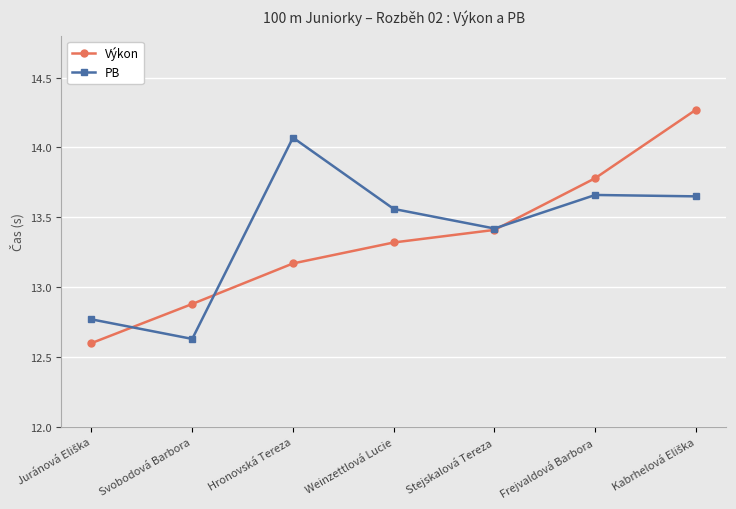

What is the average value of the PB series?

13.4